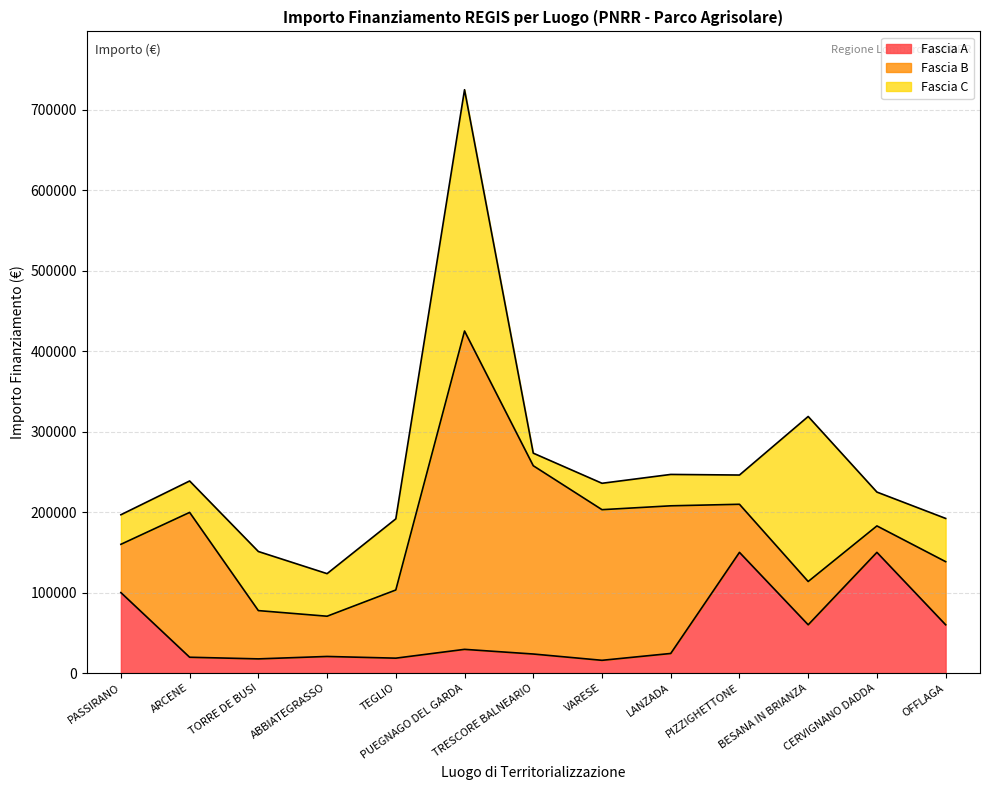

What is the sum of all Fascia B values?

1659950.5